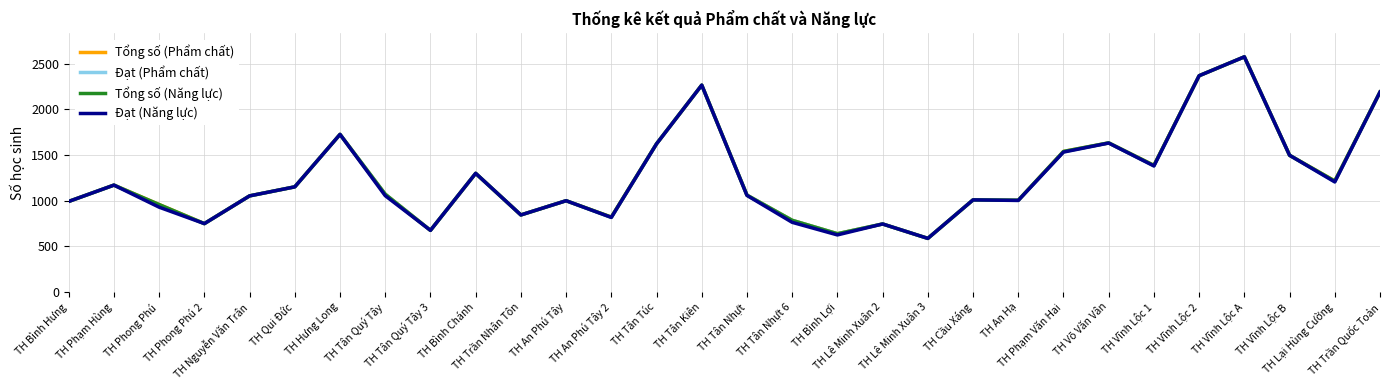

Is it true that Tổng số (Phẩm chất) equals 1299 at TH Bình Chánh?

True